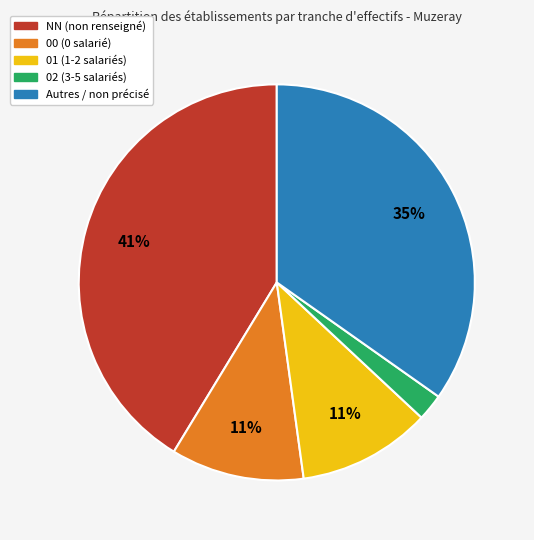

To the nearest percent, what percentage of the pie is 02 (3-5 salariés)?

2%